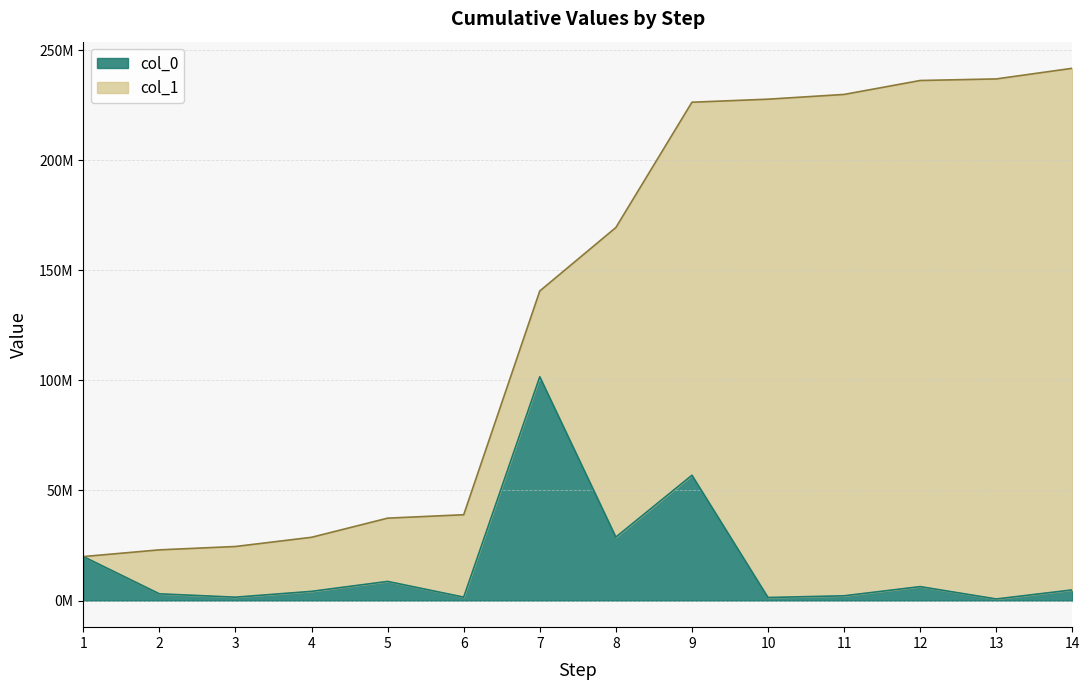

Is it true that col_1 equals 241711772.5 at 14?

True